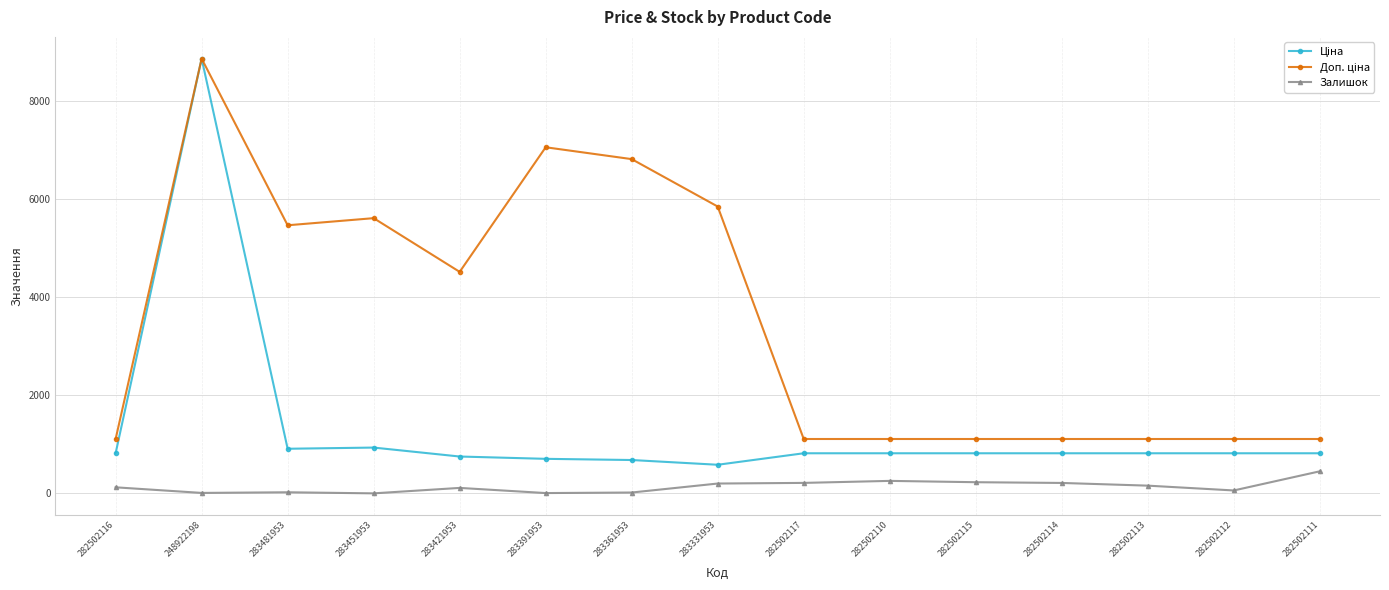

The value of Залишок at 283331953 is 202.0. True or false?

True